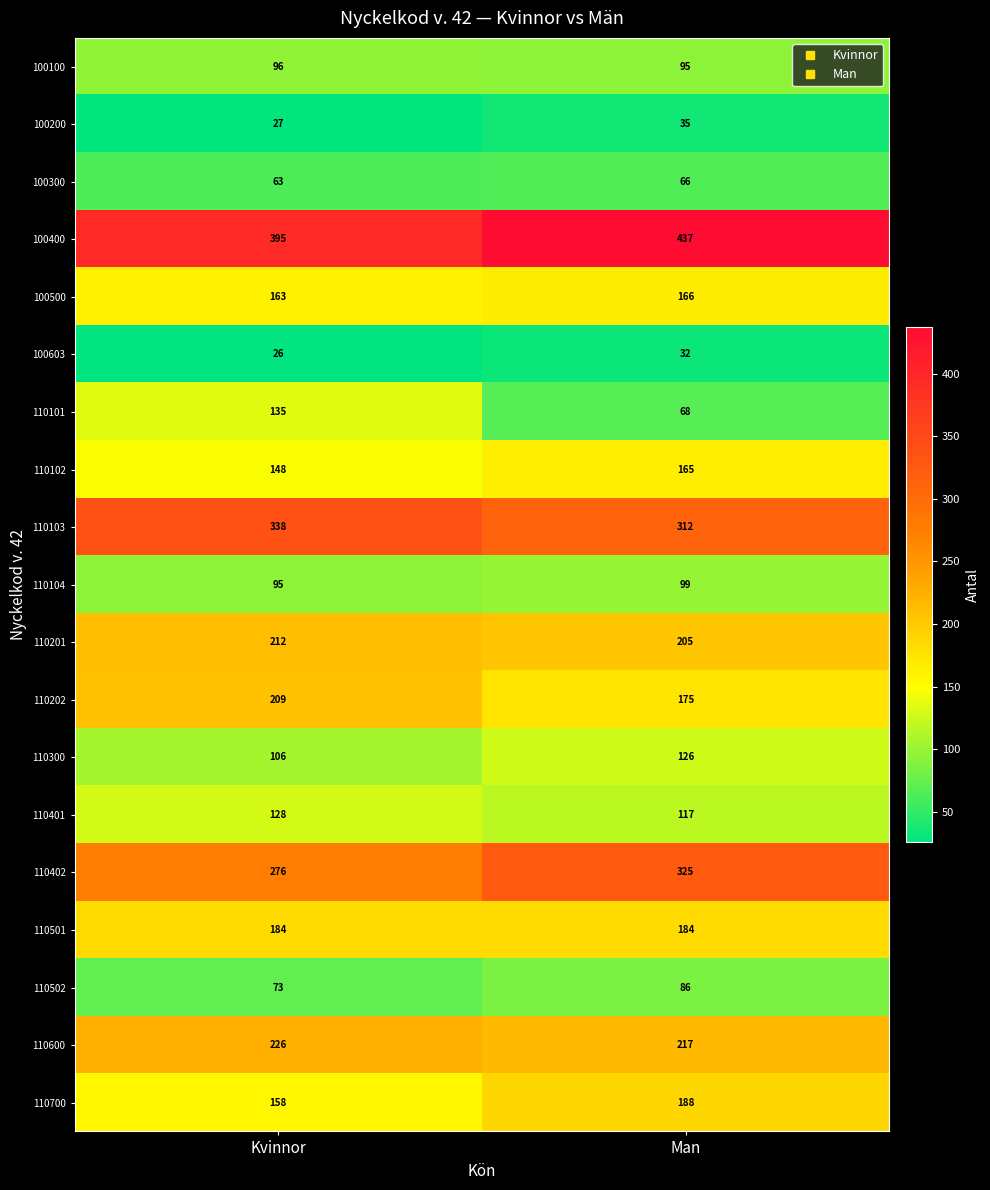

Which label corresponds to the smallest value in the chart?

Kvinnor